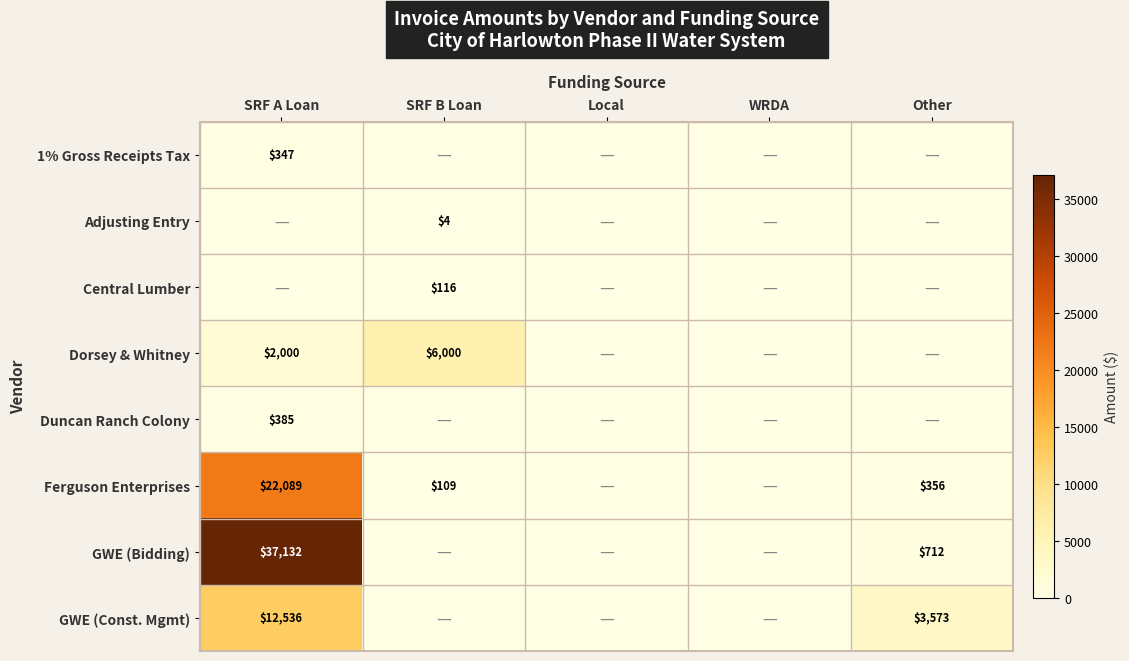

Is it true that Ferguson Enterprises equals 34246 at SRF A Loan?

False